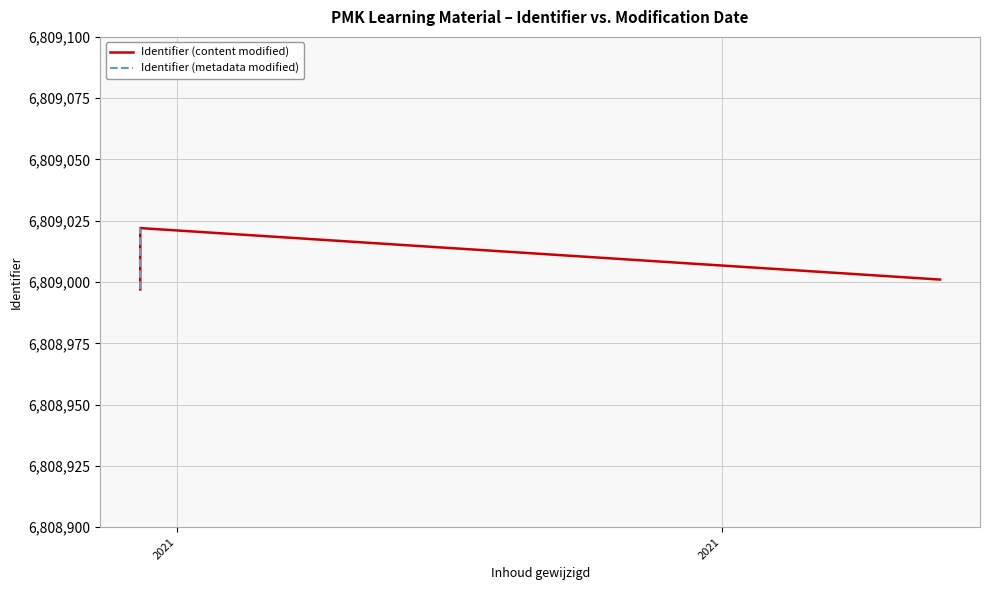

How many times do Identifier (metadata modified) and Identifier (content modified) cross each other?

1